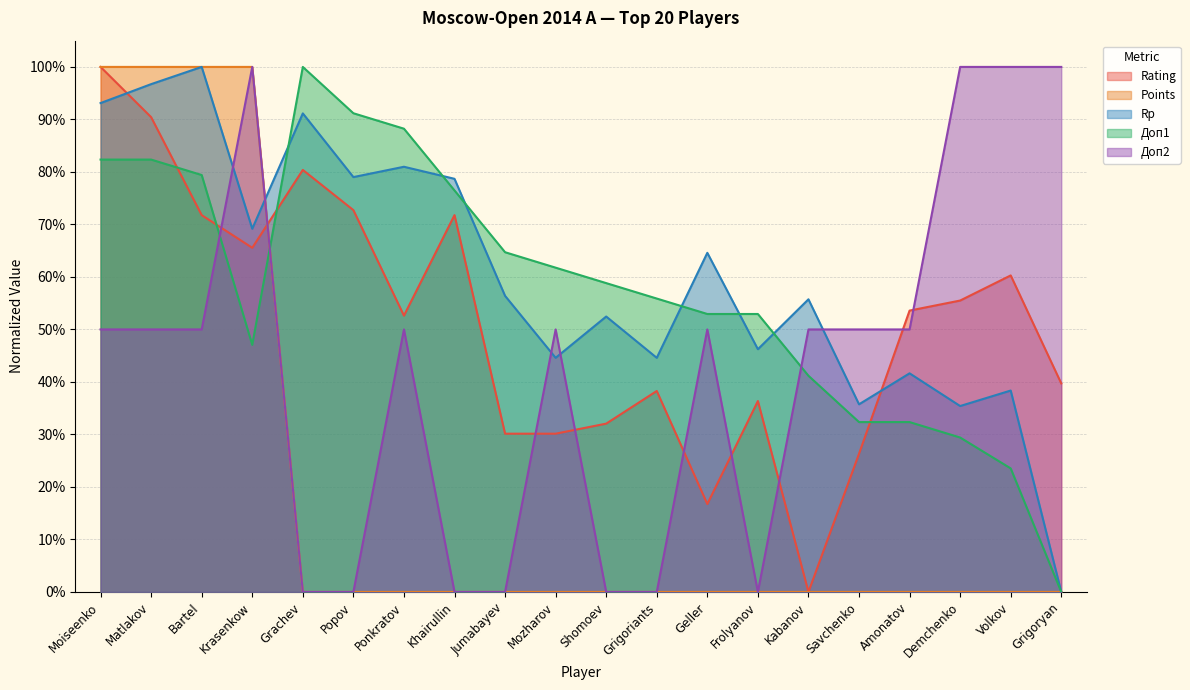

After their last crossing, which series has the higher values: Доп2 or Доп1?

Доп2